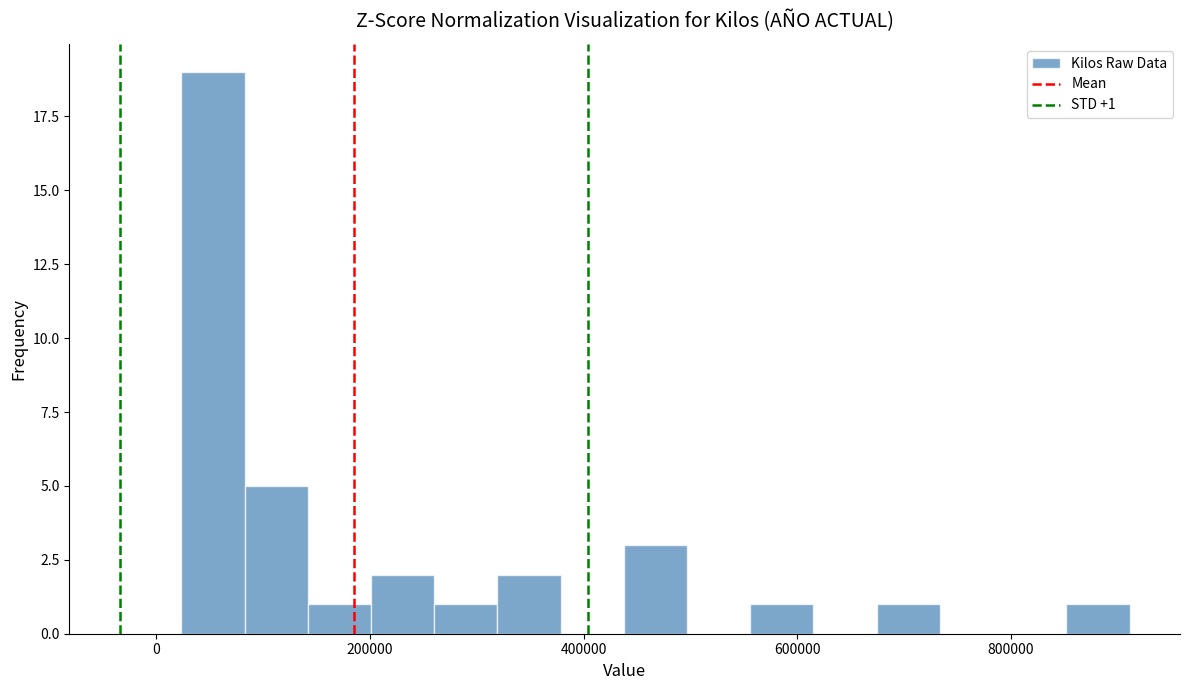

Around what value on the x-axis is the tallest bar? Give the approximate position of its centre, as read against the axis.

60000